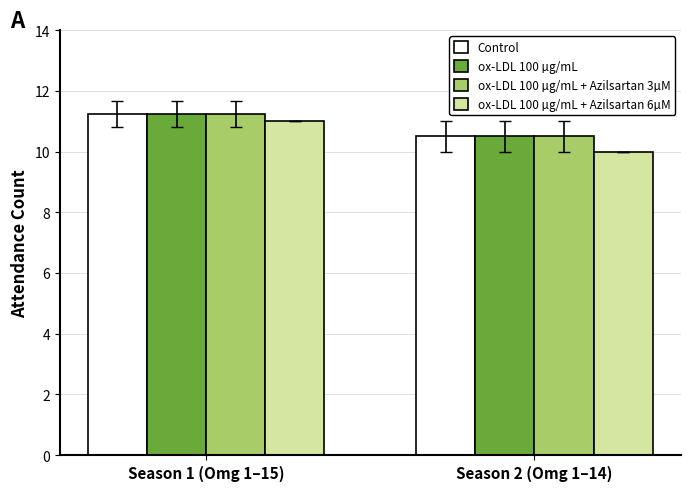

Which series changed the most between Season 1 (Omg 1–15) and Season 2 (Omg 1–14)?

ox-LDL 100 µg/mL + Azilsartan 6µM